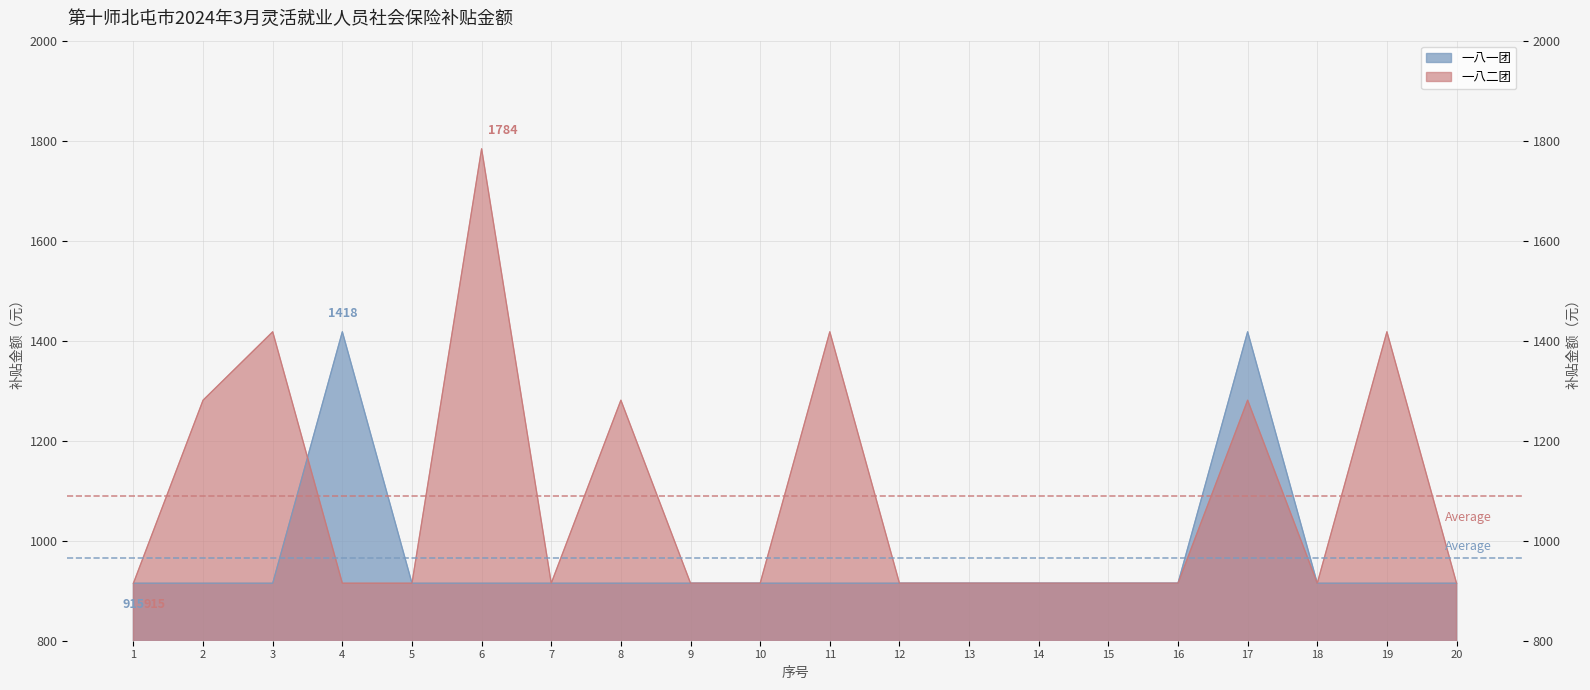

Is the value of 一八二团 at 11 greater than the value of 一八一团 at 6?

Yes